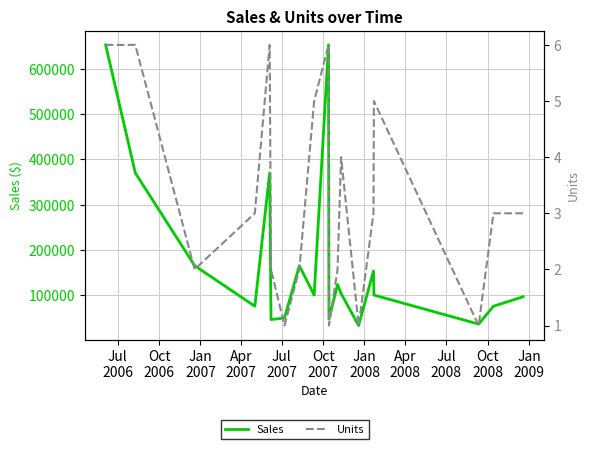

Does the chart display data point markers on the line(s)?

No